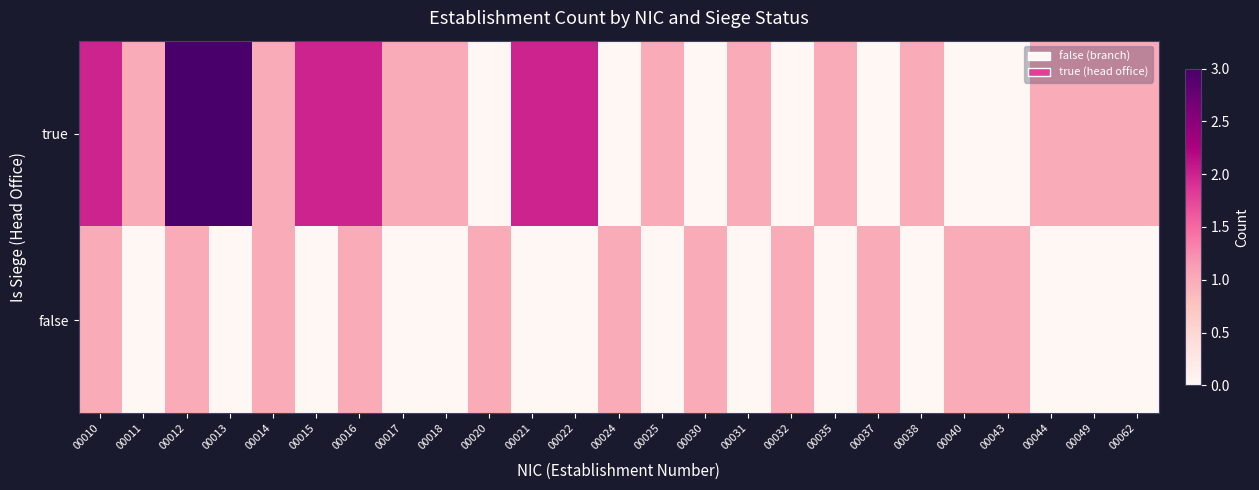

Reading left to right, extract all data points from this chart.

true: 00010=2	00011=1	00012=3	00013=3	00014=1	00015=2	00016=2	00017=1	00018=1	00020=0	00021=2	00022=2	00024=0	00025=1	00030=0	00031=1	00032=0	00035=1	00037=0	00038=1	00040=0	00043=0	00044=1	00049=1	00062=1
false: 00010=1	00011=0	00012=1	00013=0	00014=1	00015=0	00016=1	00017=0	00018=0	00020=1	00021=0	00022=0	00024=1	00025=0	00030=1	00031=0	00032=1	00035=0	00037=1	00038=0	00040=1	00043=1	00044=0	00049=0	00062=0